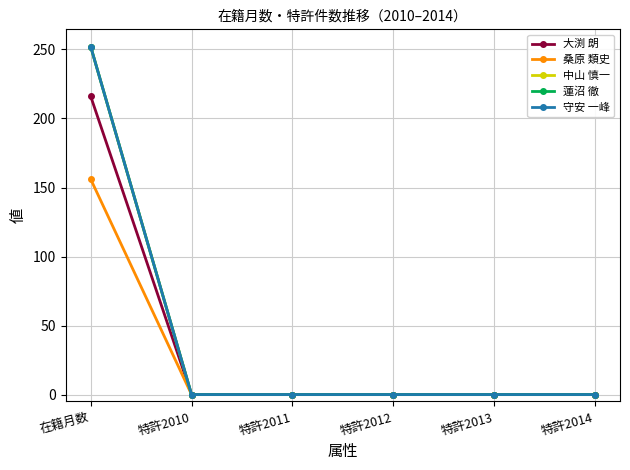

At how many categories does at least one series exceed 180?

1